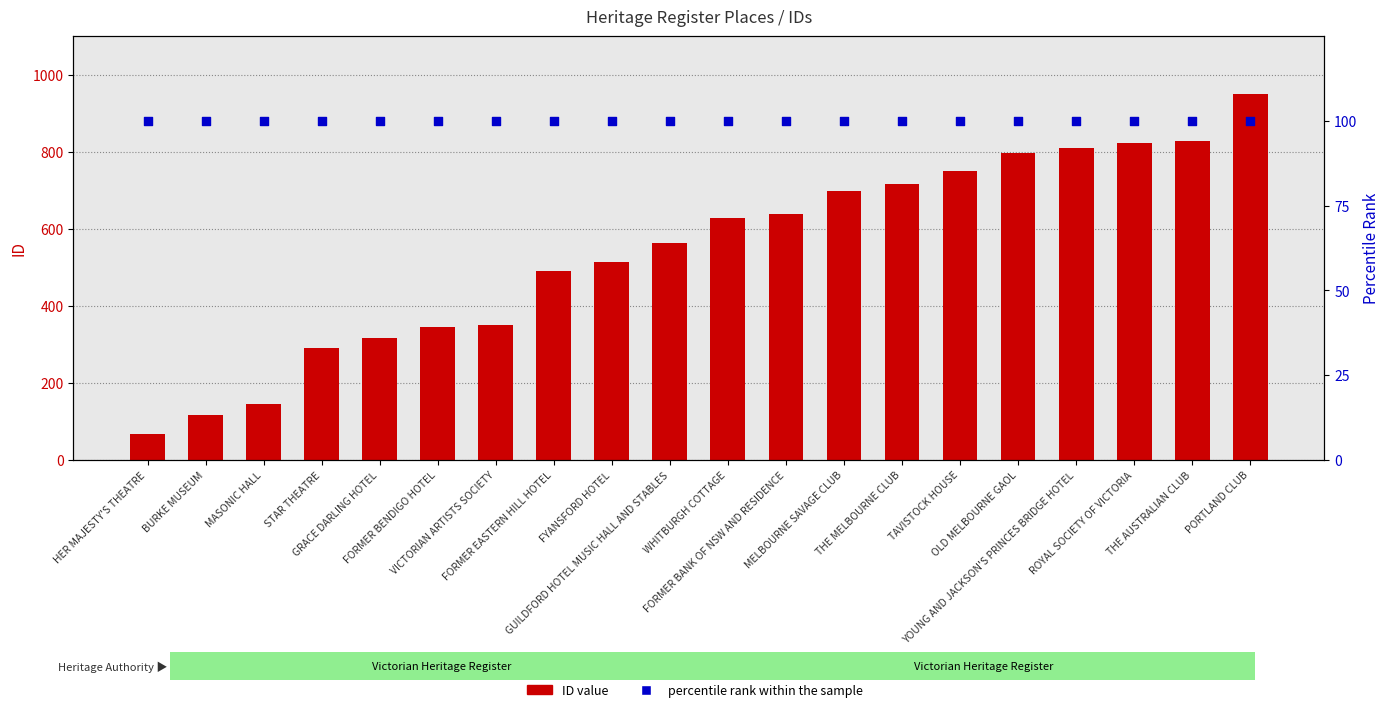

Which series reaches the maximum Y coordinate?

ID value